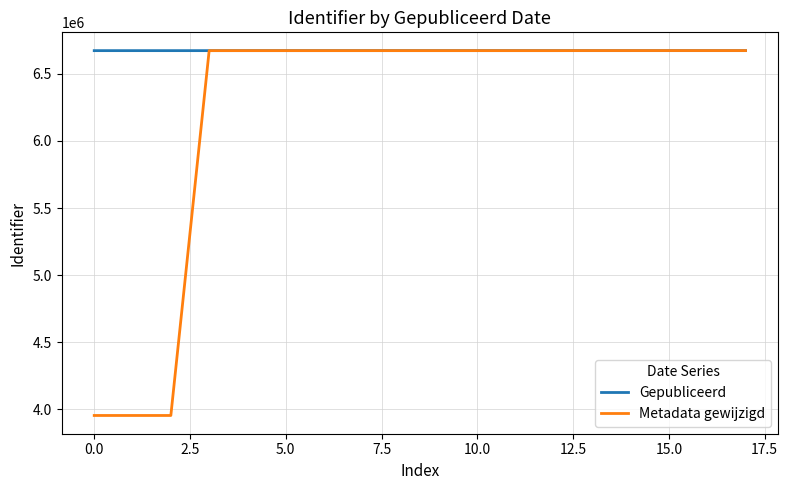

What is the maximum value for Metadata gewijzigd?

6672888